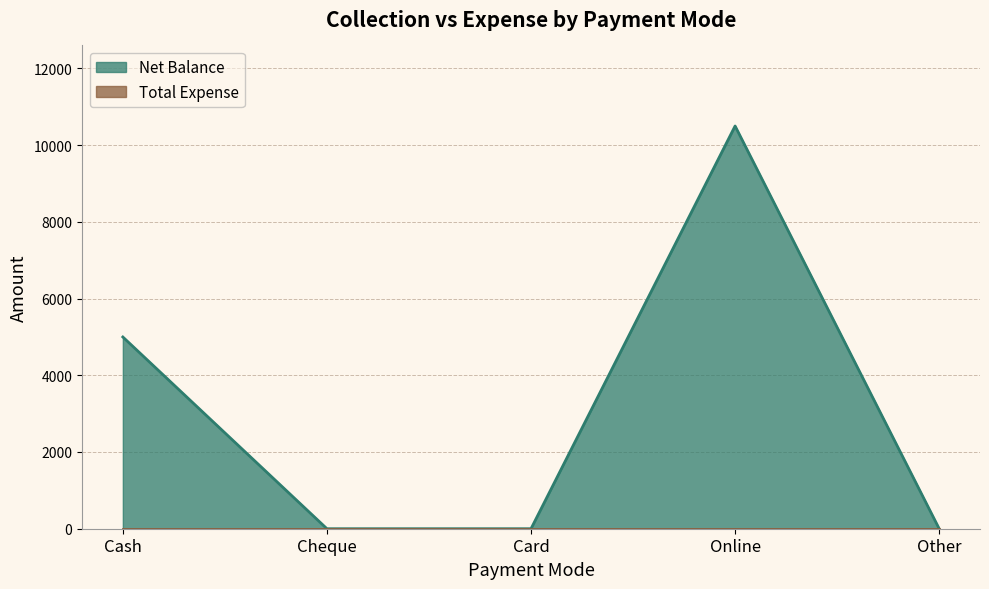

Which category has the lowest value across all series?

Cheque